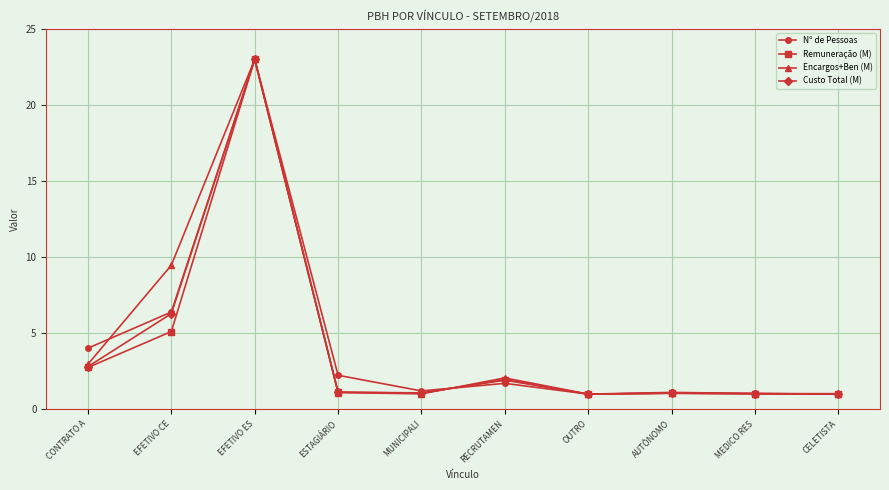

What is the maximum value for Custo Total (M)?

23.0